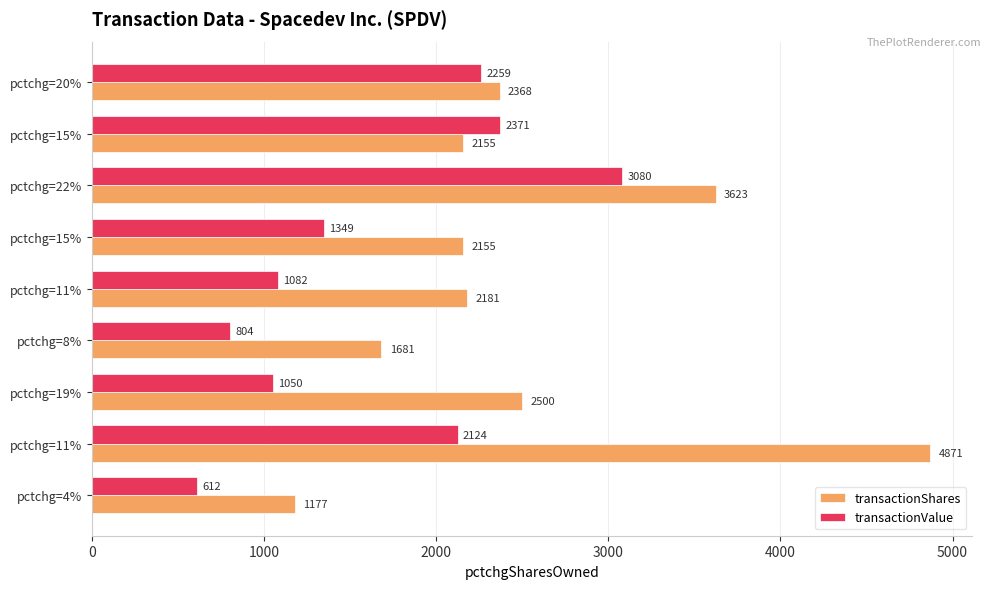

How many data points does each series have?

9